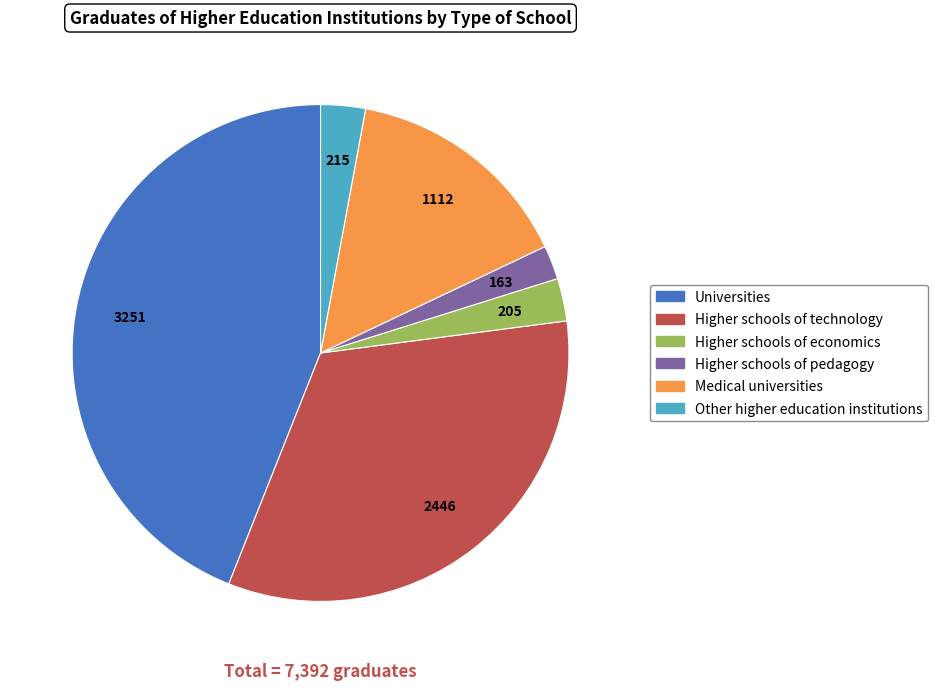

The Higher schools of pedagogy slice represents 2% of the pie. True or false?

True